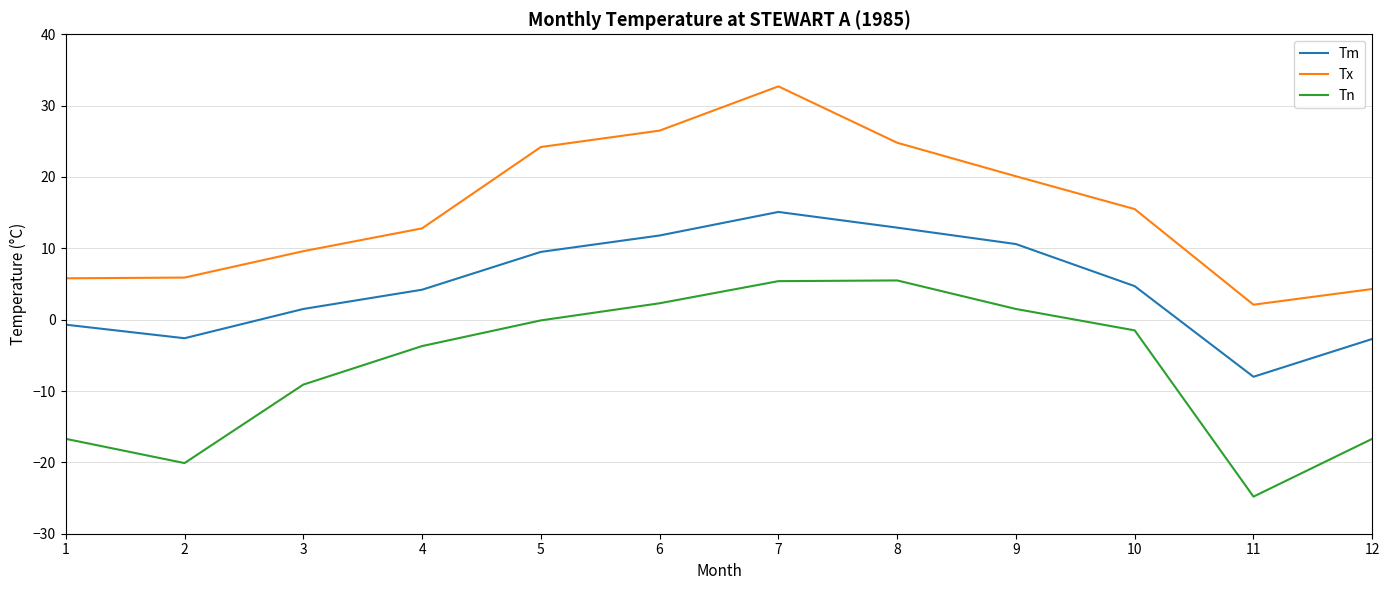

What is the sum of the Tn values at 9 and 8?

7.0